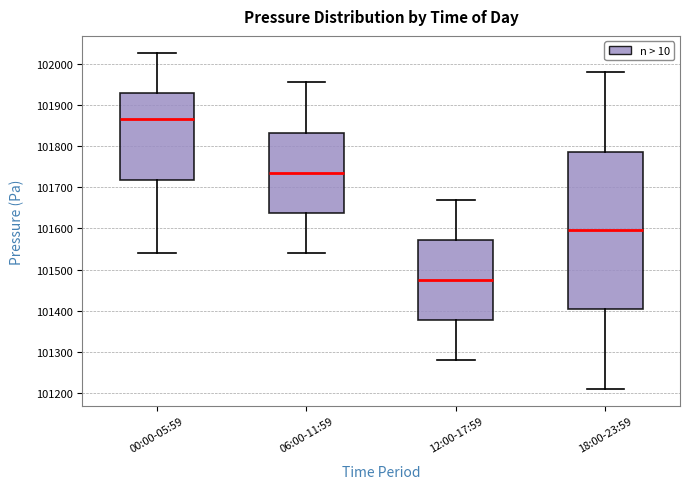

Where does the upper whisker of the box for 06:00-11:59 end on the y-axis? The values are not printed on the chart, so give them approximately, as read against the axis.

101960